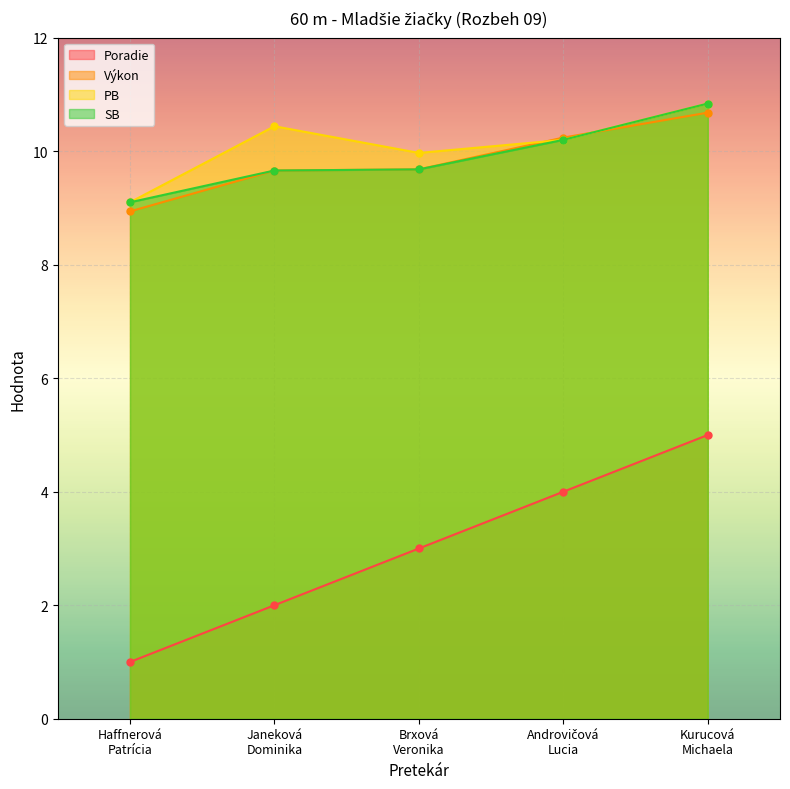

What are all the series names shown in the legend?

Poradie, Výkon, PB, SB